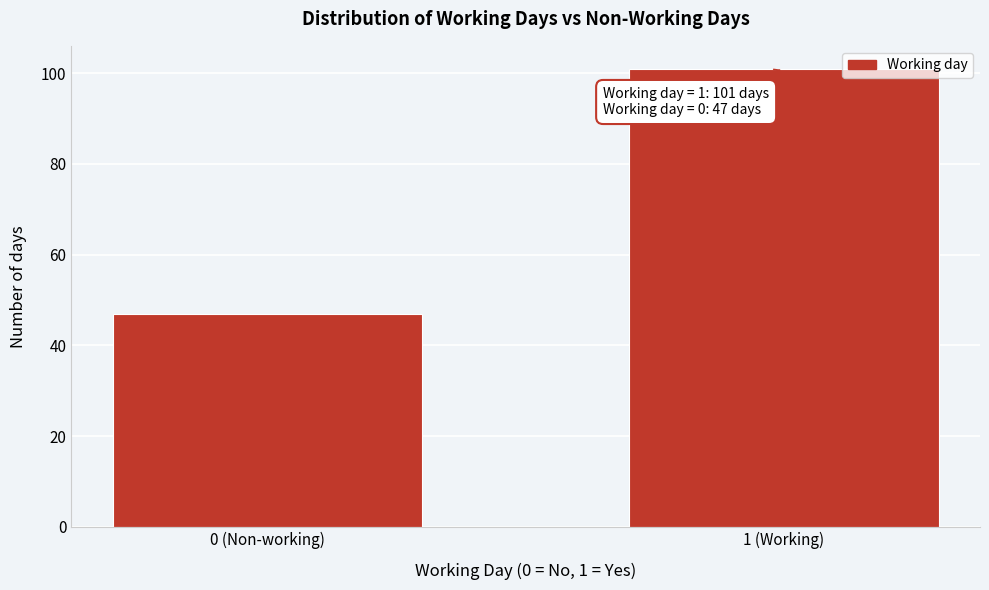

Reading left to right, list all the values displayed in this chart.

47	101